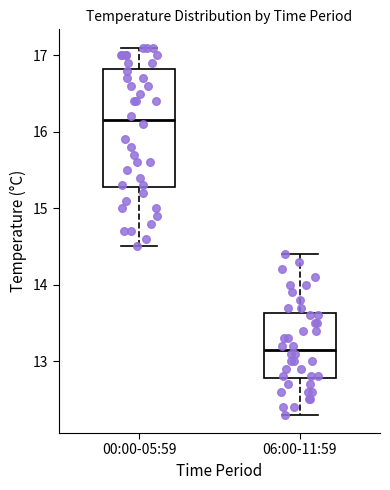

Reading left to right, read every box against the y-axis: the position of its median line, the range the box covers, and the ends of its whiskers. The values are not printed on the chart, so give them approximately, as read against the axis.

00:00-05:59: median 16.2, box 15.3 to 16.8, whiskers 14.5 to 17.1
06:00-11:59: median 13.2, box 12.8 to 13.6, whiskers 12.3 to 14.4